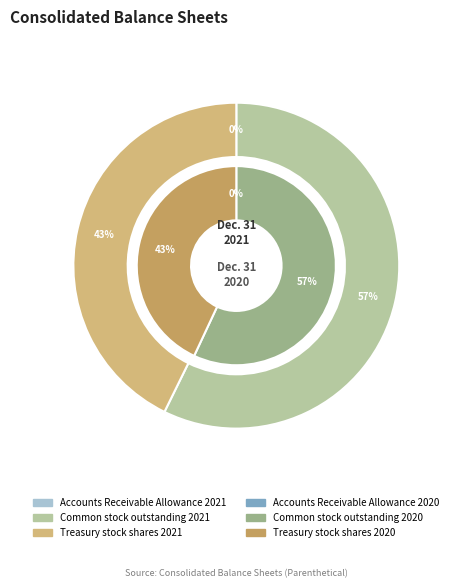

To the nearest percent, what is the combined percentage of 2 and values_2020?

100%